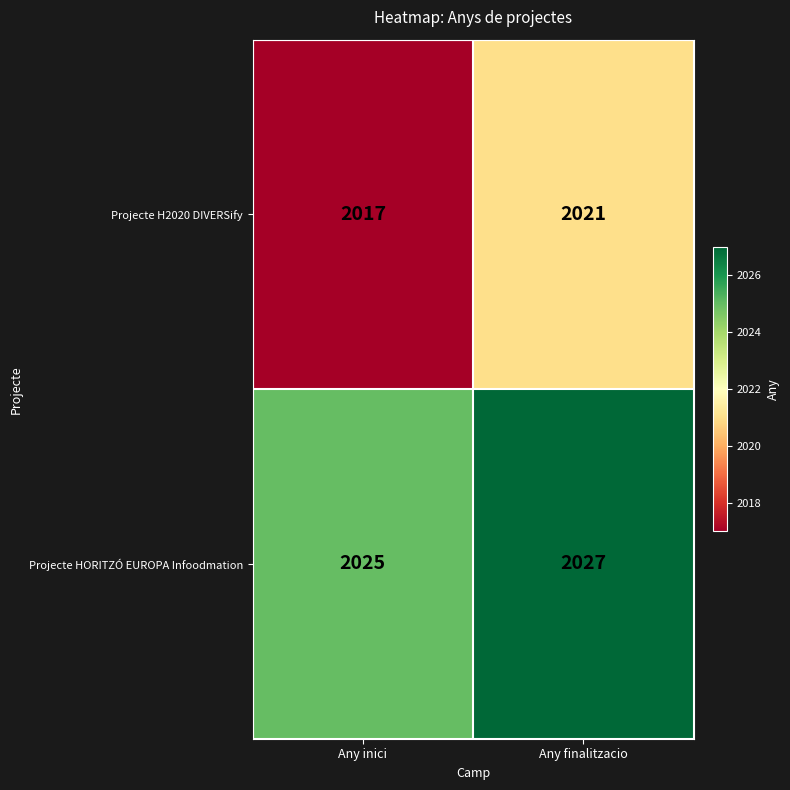

True or false: Projecte H2020 DIVERSify has a value of 861 at Any inici.

False